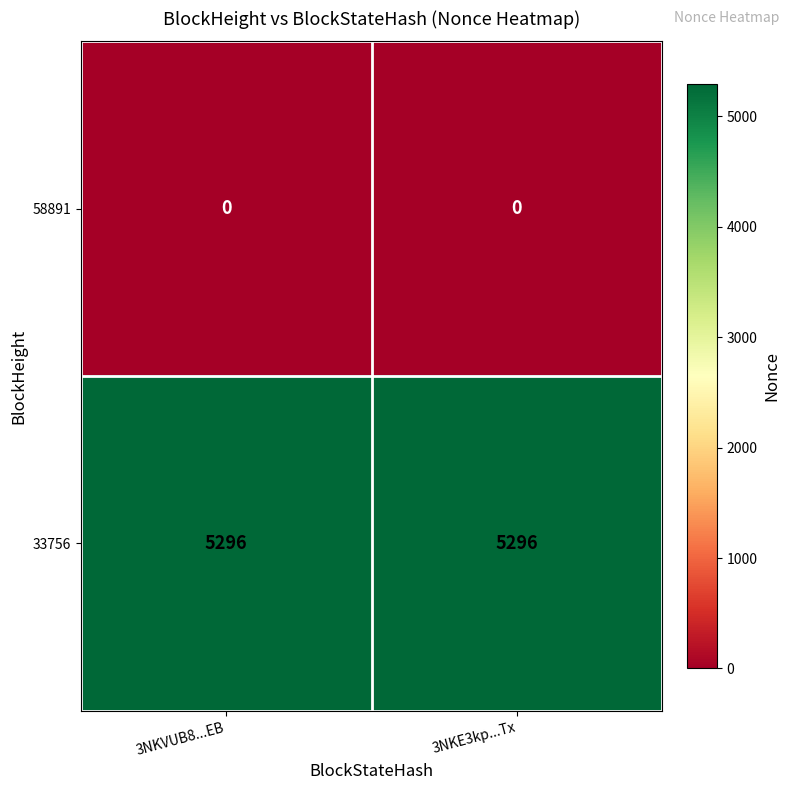

Reading right to left, transcribe all the data shown in this chart.

58891: 0	0
33756: 5296	5296